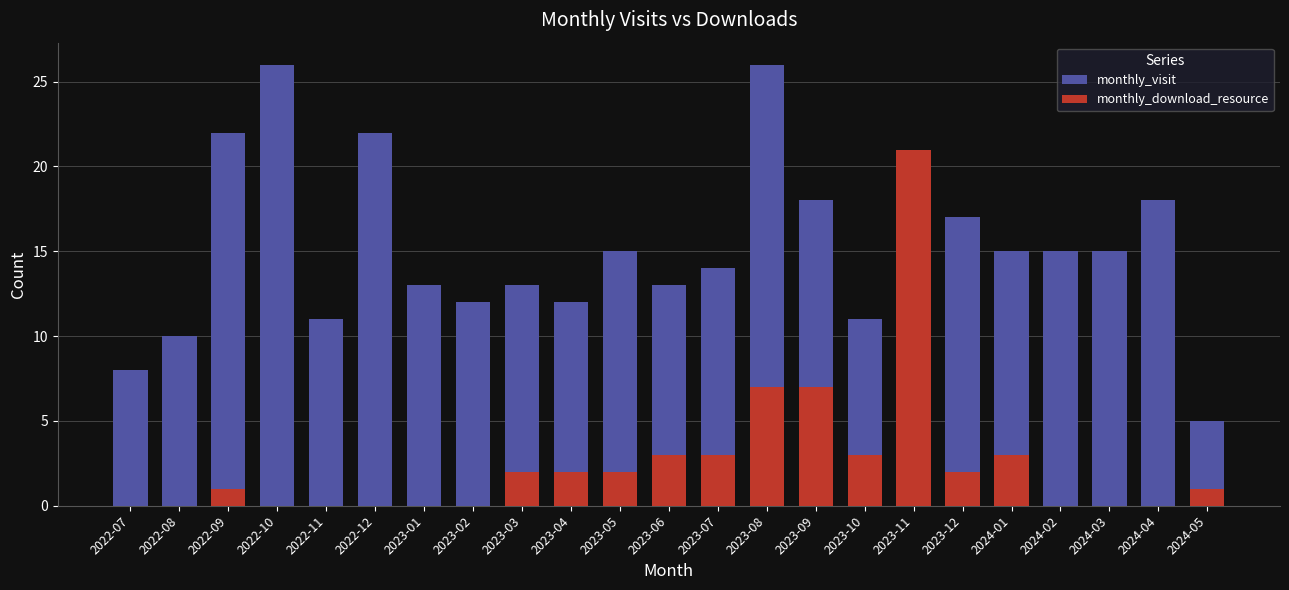

Reading left to right, list all the values displayed in this chart.

monthly_visit: 8	10	22	26	11	22	13	12	13	12	15	13	14	26	18	11	17	17	15	15	15	18	5
monthly_download_resource: 0	0	1	0	0	0	0	0	2	2	2	3	3	7	7	3	21	2	3	0	0	0	1